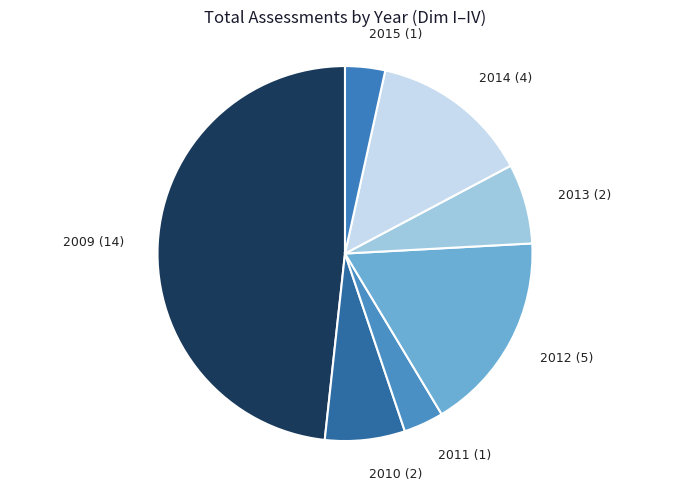

Approximately how many times larger is the value at 2013 (2) compared to 2010 (2)?

1.0